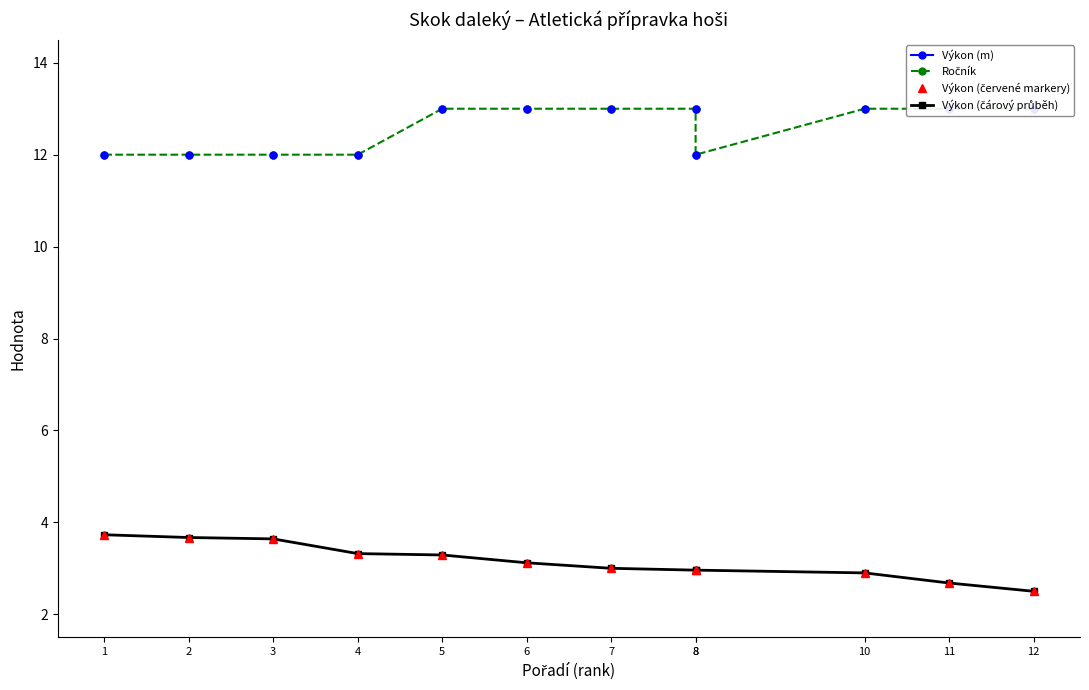

Does the chart have visible grid lines?

No